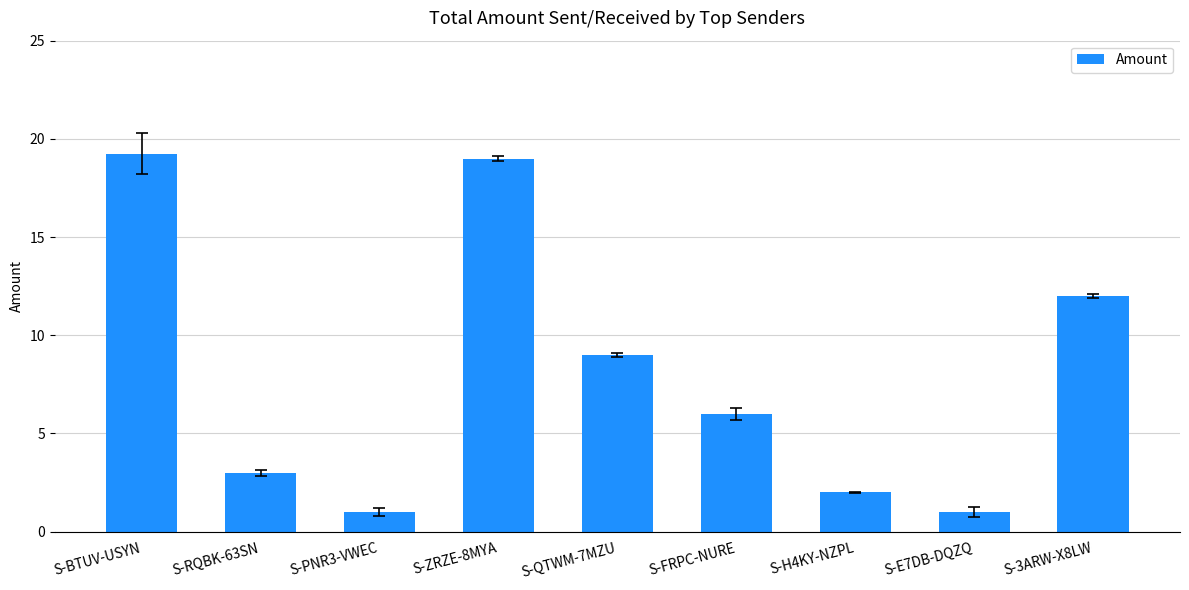

What is the value of the 2nd bar from the left?

3.0